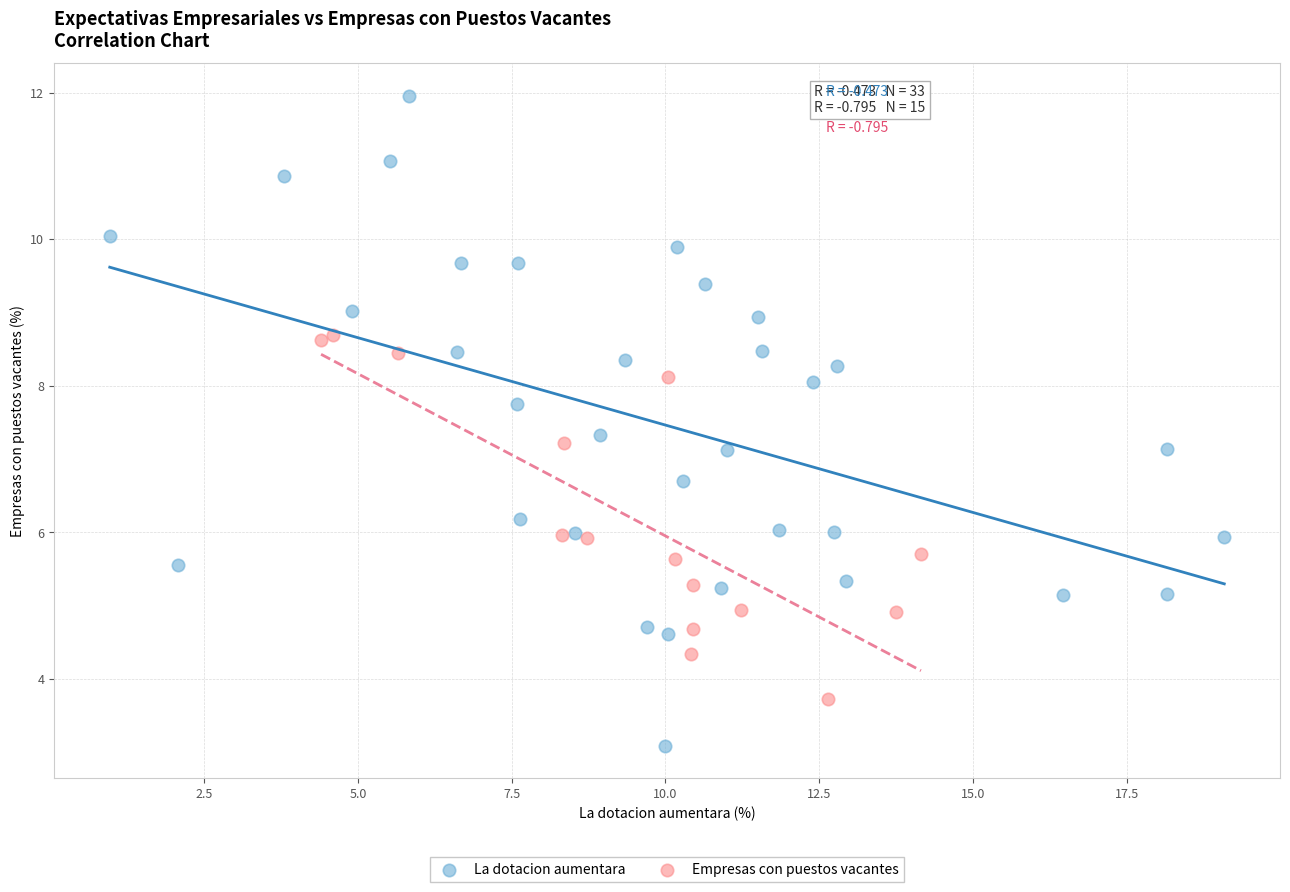

Which series reaches the minimum Y coordinate?

La dotacion aumentara